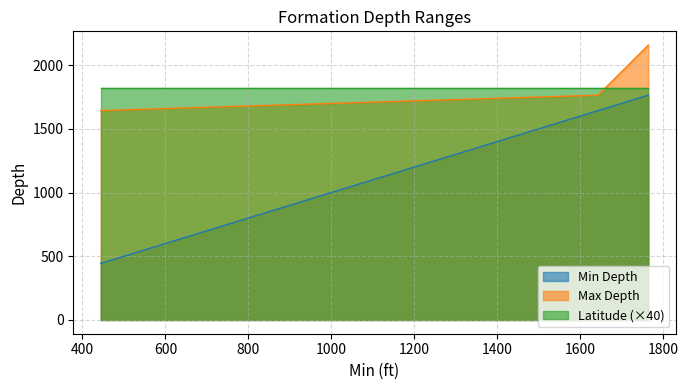

List the series in order of their peak value, lowest first.

Min Depth, Latitude (×40), Max Depth